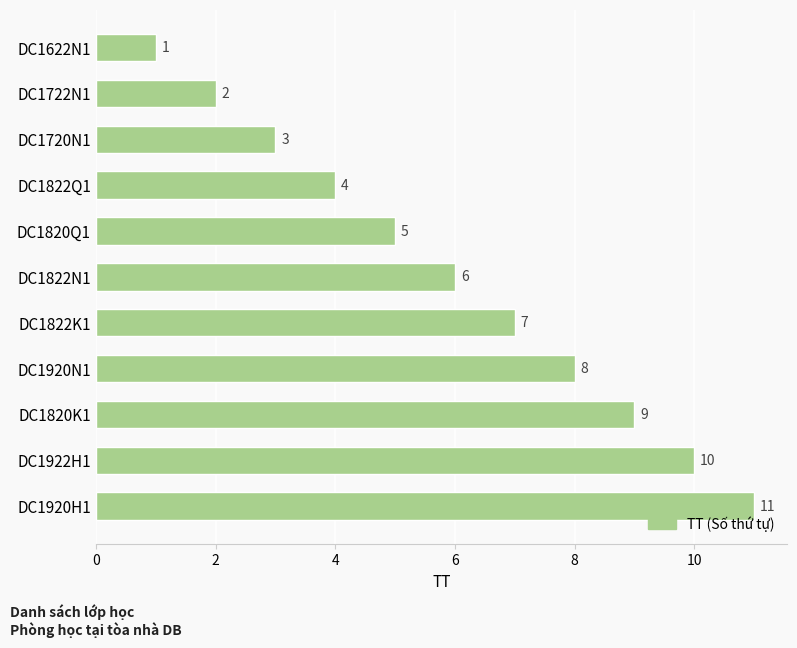

What is the maximum value shown in the chart?

11